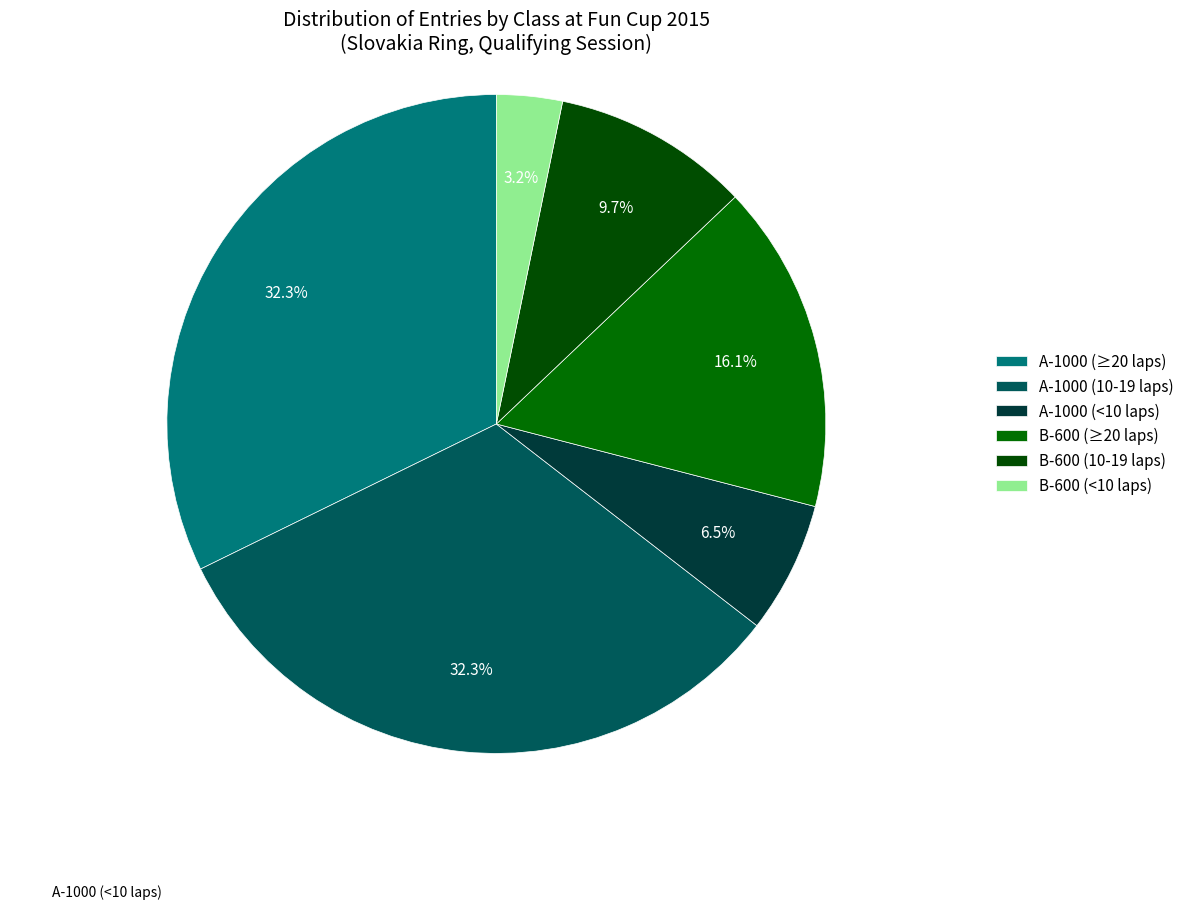

How many segments does this pie chart have?

6